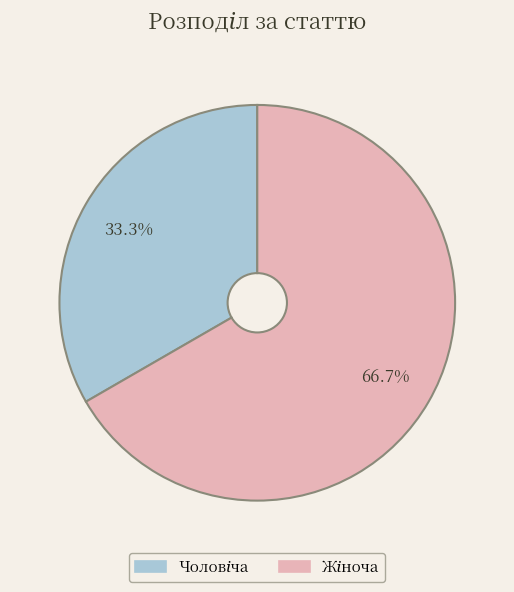

How many slices are in this pie chart?

2